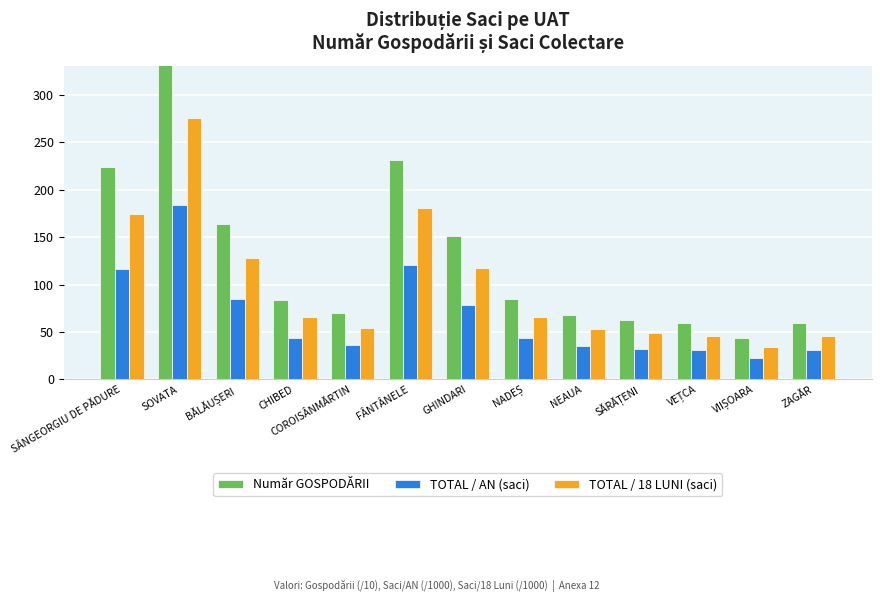

Which category has the highest value in the TOTAL / AN (saci) series?

SOVATA